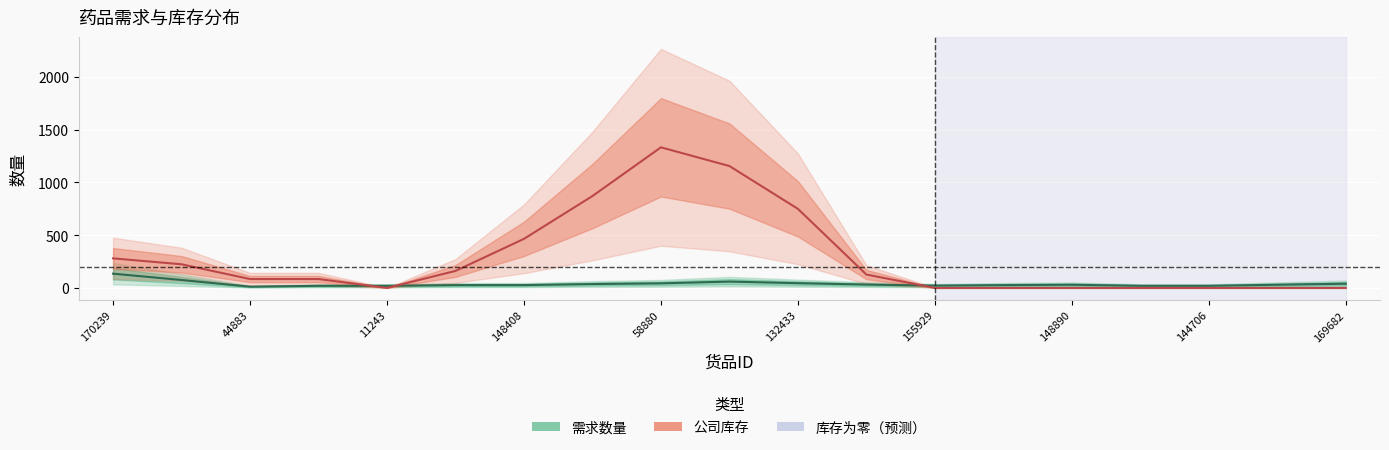

At how many categories does at least one series exceed 1131?

2